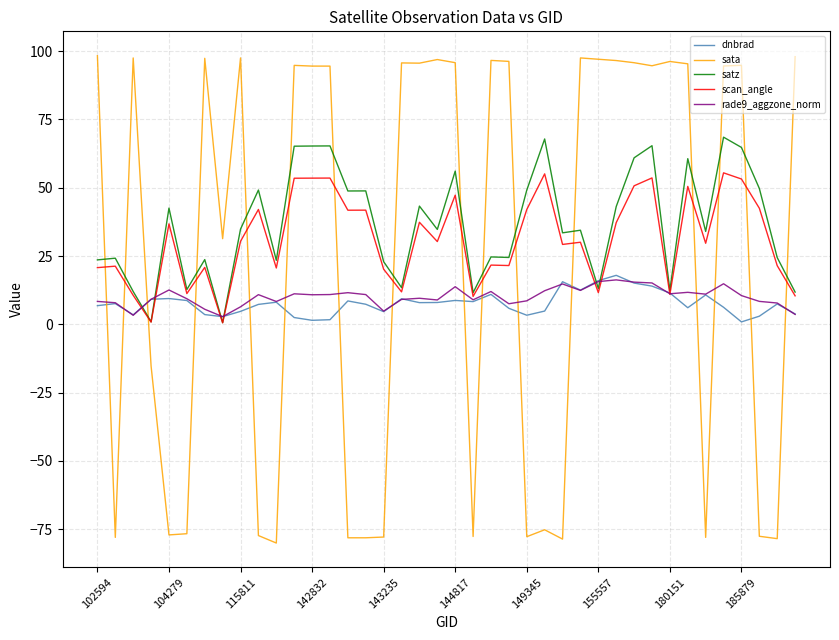

How many series are shown in this chart?

5